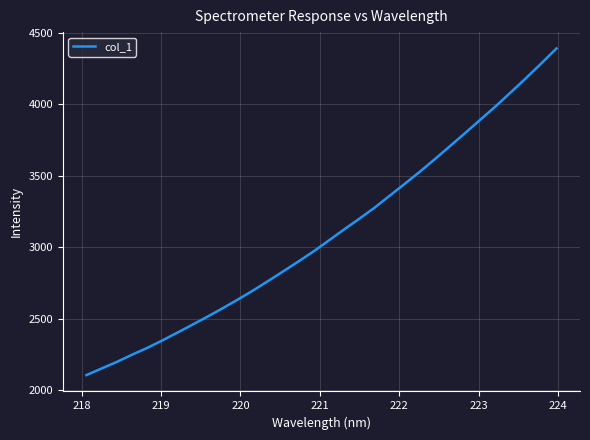

What is the maximum value shown in the chart?

4389.3